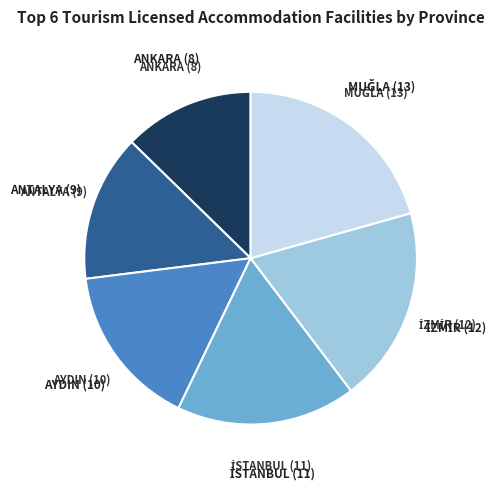

Is there any slice that represents more than half of the pie?

No